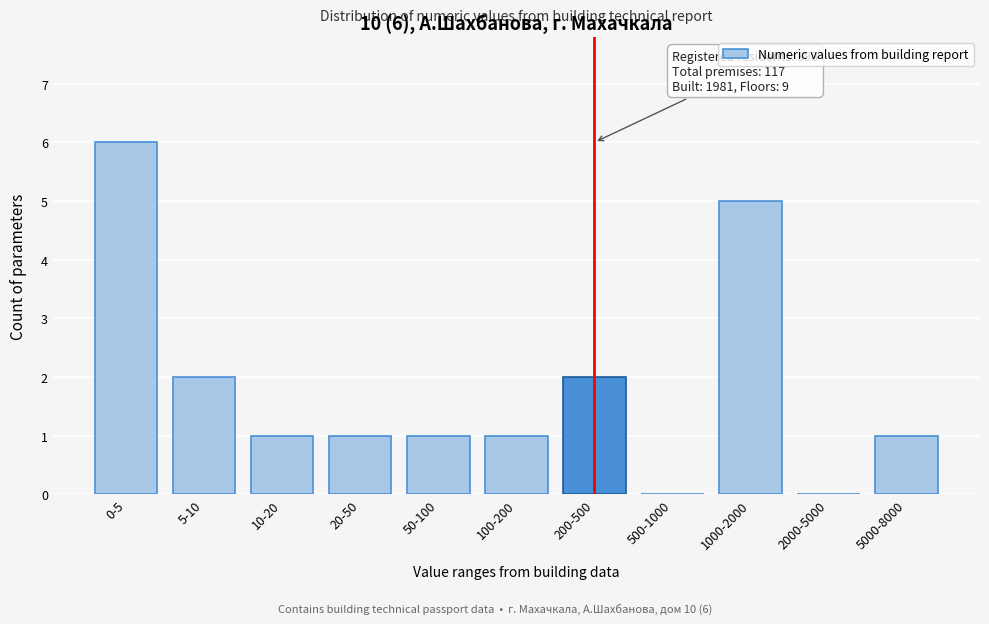

Reading left to right, list all the values displayed in this chart.

0-5=6	5-10=2	10-20=1	20-50=1	50-100=1	100-200=1	200-500=2	500-1000=0	1000-2000=5	2000-5000=0	5000-8000=1